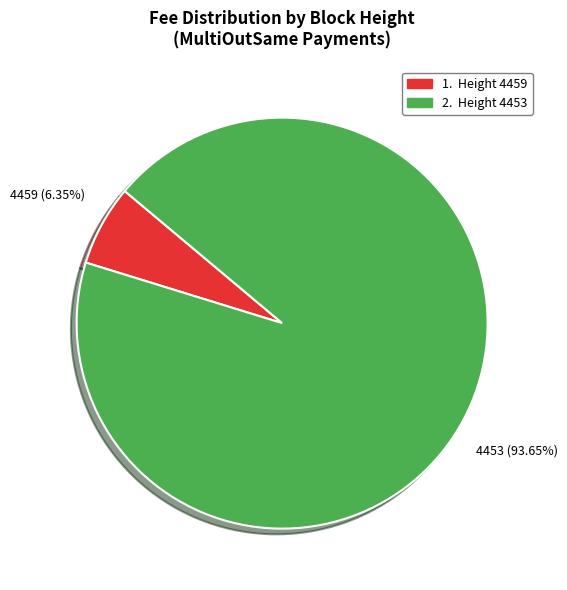

True or false: 4459 accounts for 6% of the total.

True